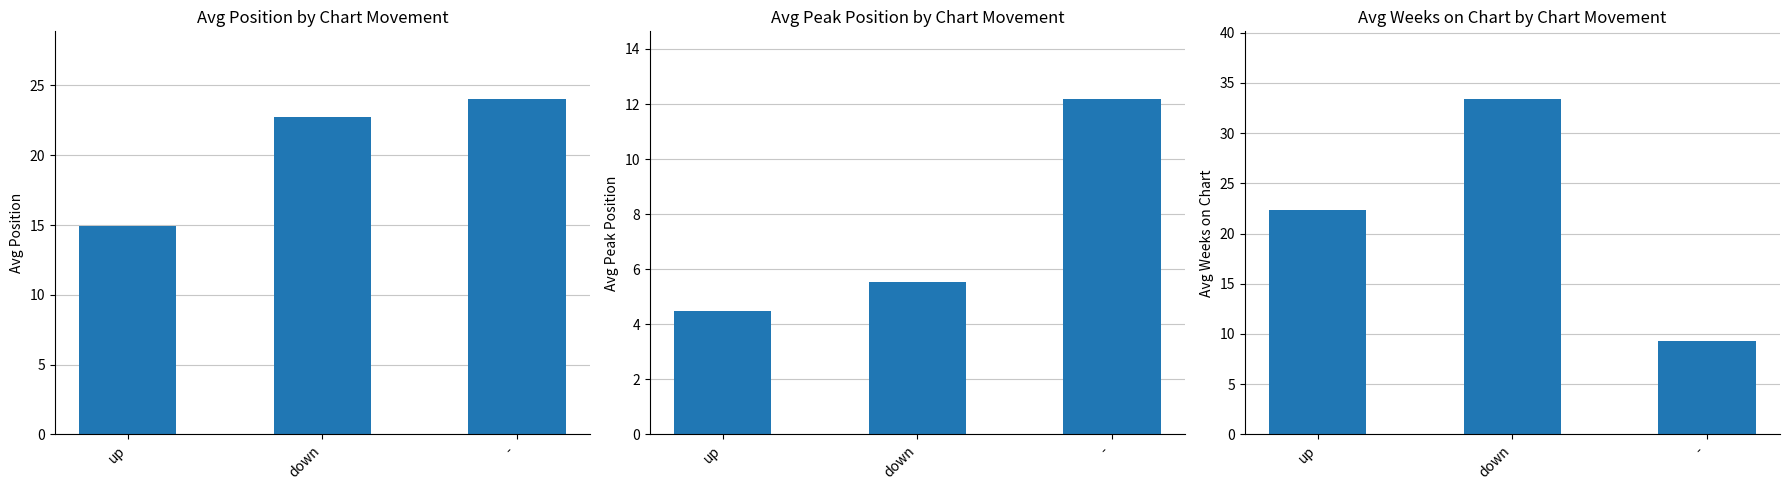

Which label corresponds to the smallest value in the chart?

up